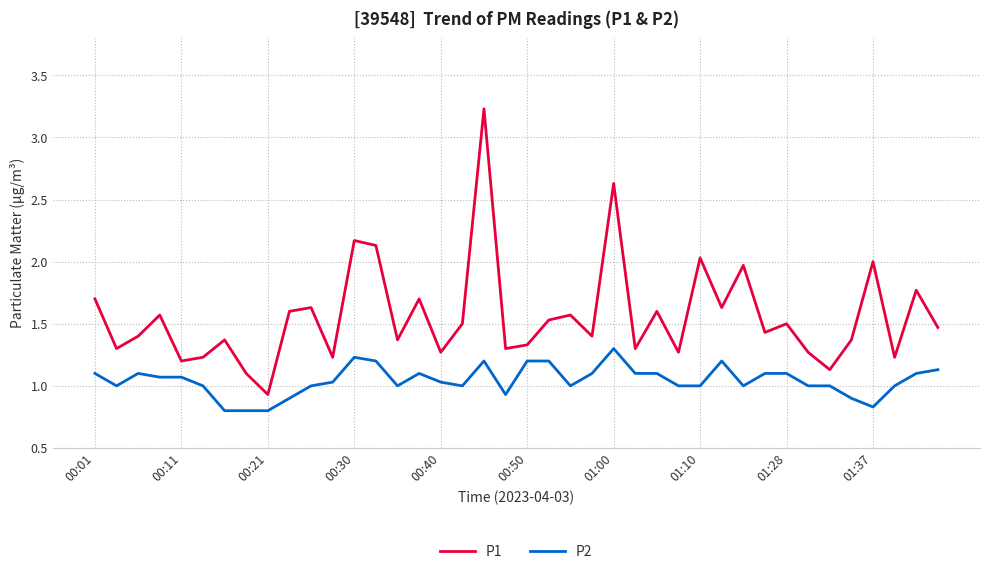

Which series has the widest spread of values?

P1